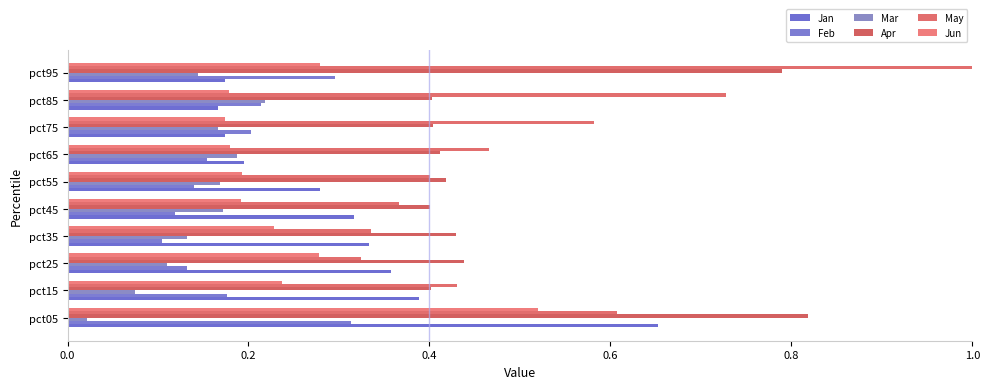

What are all the series names shown in the legend?

Jan, Feb, Mar, Apr, May, Jun